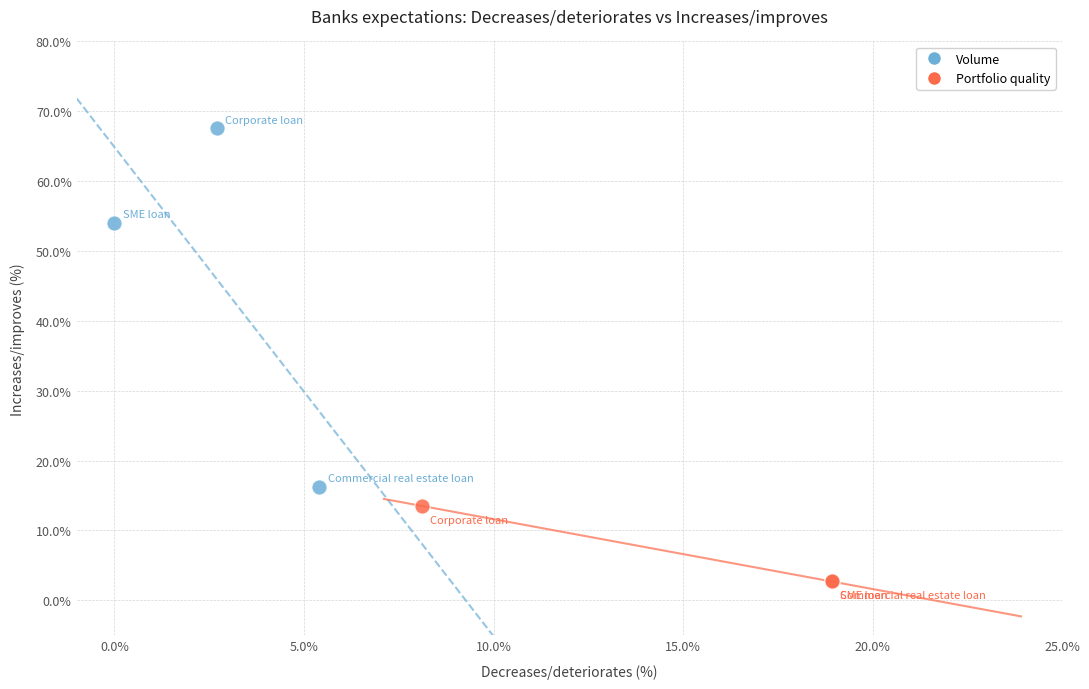

Which series has the largest Y range (max minus min)?

Volume